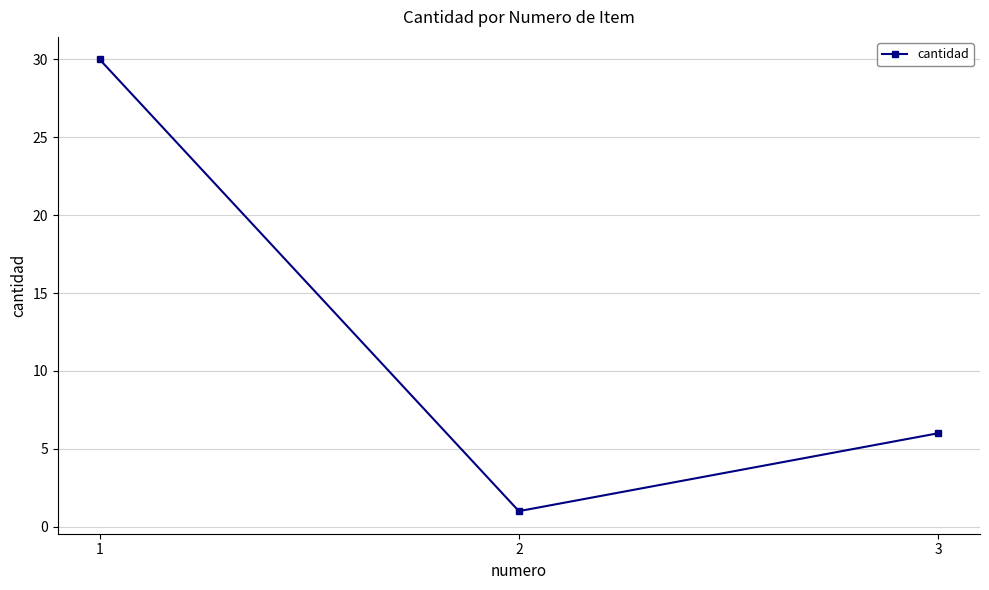

List the labels in order of value, largest first.

1, 3, 2